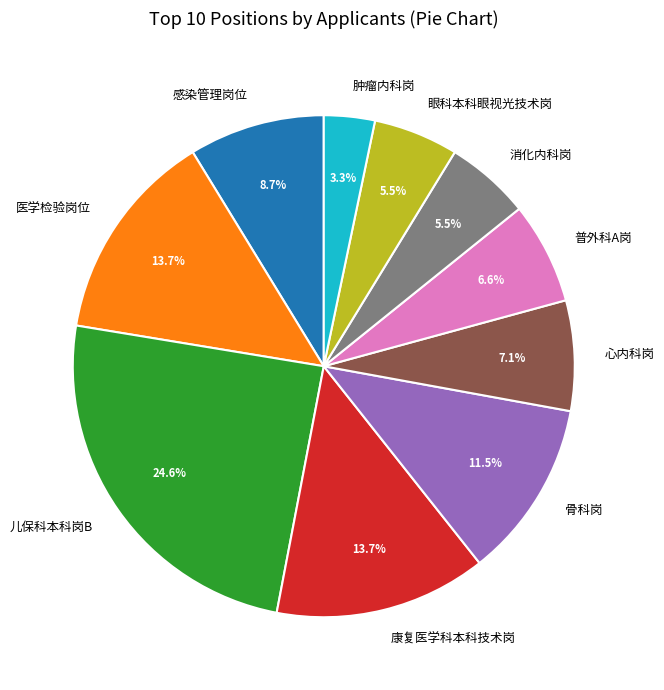

Does 儿保科本科岗B represent more than half of the total?

No